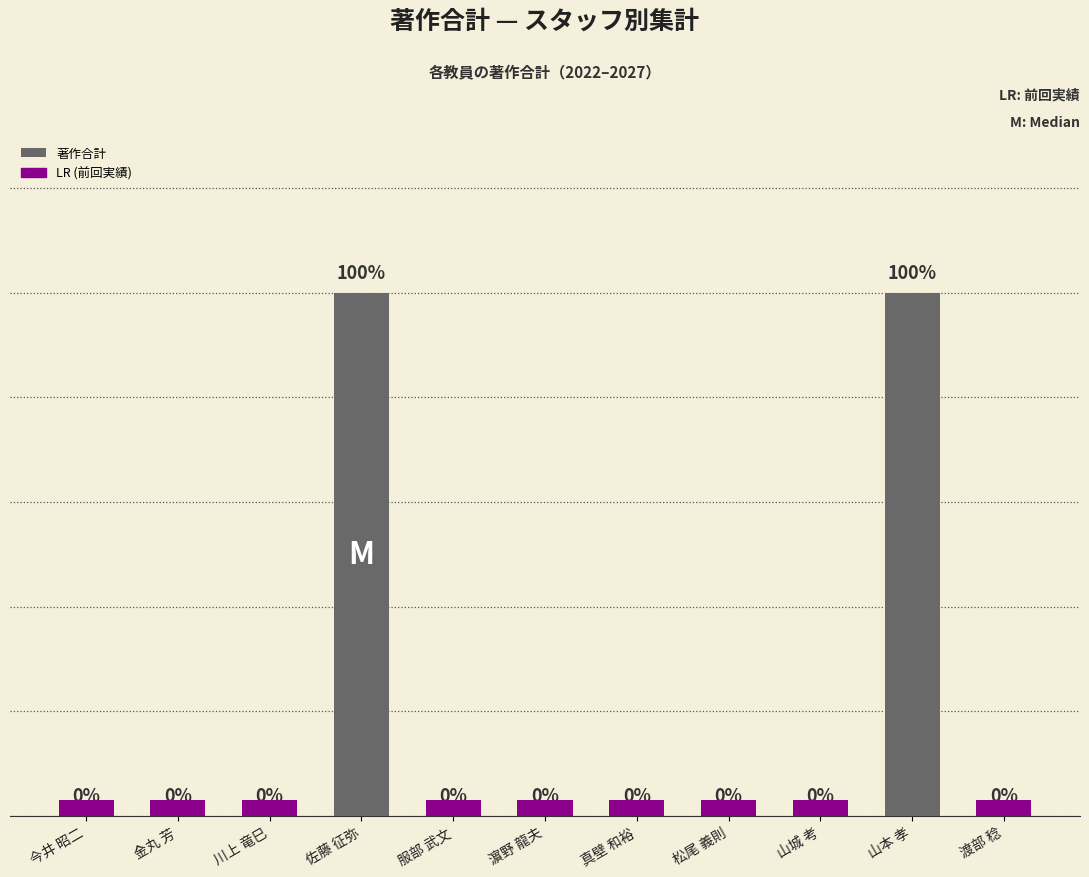

The chart shows a value of 0 at 山城 考. True or false?

True